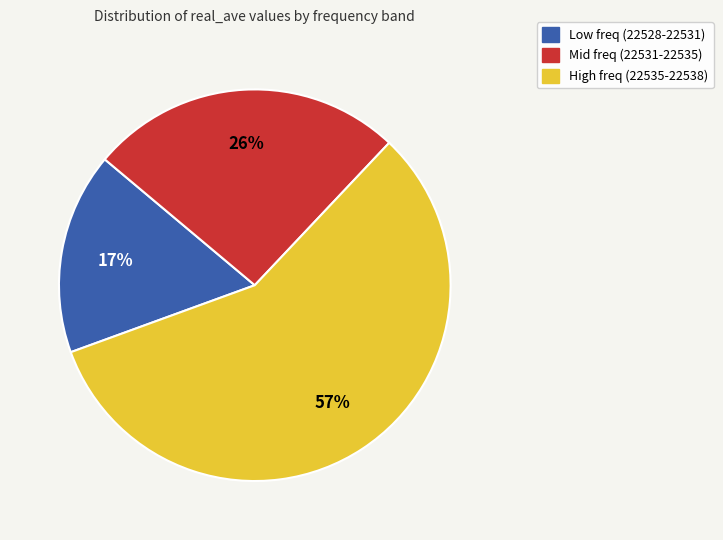

Is there a majority slice in this chart?

Yes